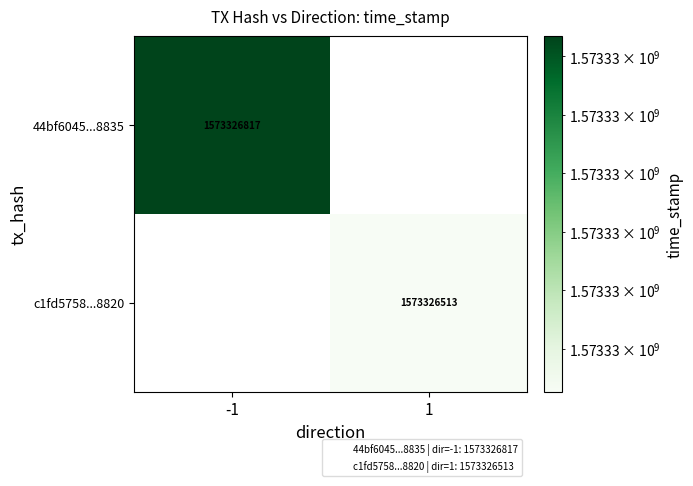

At how many categories does at least one series exceed 105639862?

2